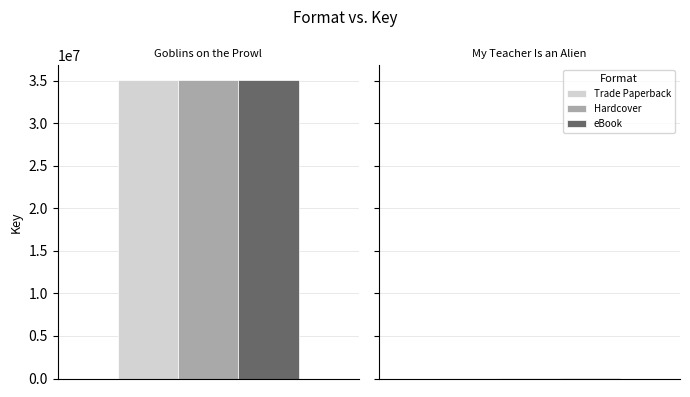

Which series changed the most between Goblins on the Prowl and My Teacher Is an Alien?

Trade Paperback